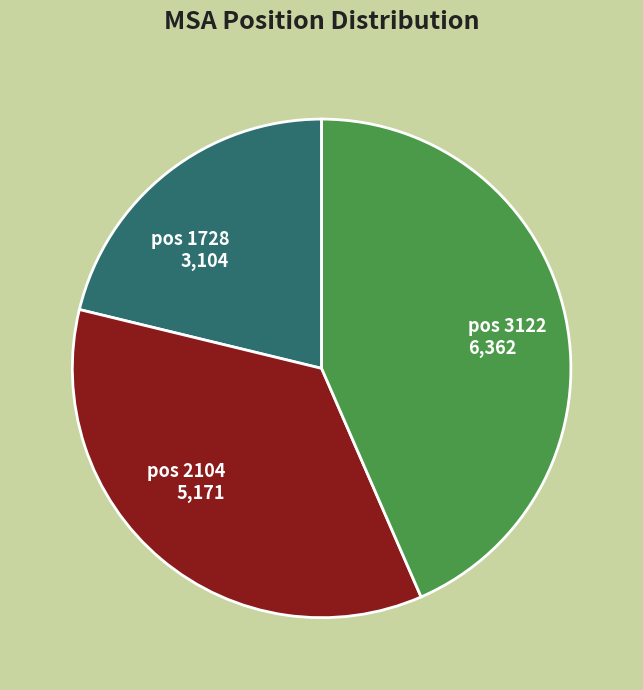

Is there any slice that represents more than half of the pie?

No